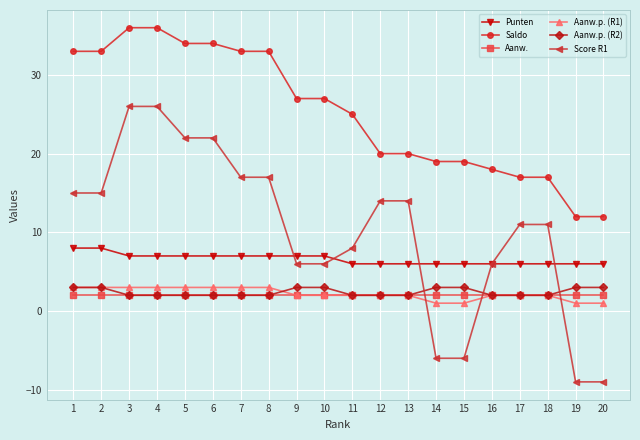

Reading left to right, transcribe all the data shown in this chart.

Punten: 8	8	7	7	7	7	7	7	7	7	6	6	6	6	6	6	6	6	6	6
Saldo: 33	33	36	36	34	34	33	33	27	27	25	20	20	19	19	18	17	17	12	12
Aanw.: 2	2	2	2	2	2	2	2	2	2	2	2	2	2	2	2	2	2	2	2
Aanw.p. (R1): 3	3	3	3	3	3	3	3	2	2	2	2	2	1	1	2	2	2	1	1
Aanw.p. (R2): 3	3	2	2	2	2	2	2	3	3	2	2	2	3	3	2	2	2	3	3
Score R1: 15	15	26	26	22	22	17	17	6	6	8	14	14	-6	-6	6	11	11	-9	-9